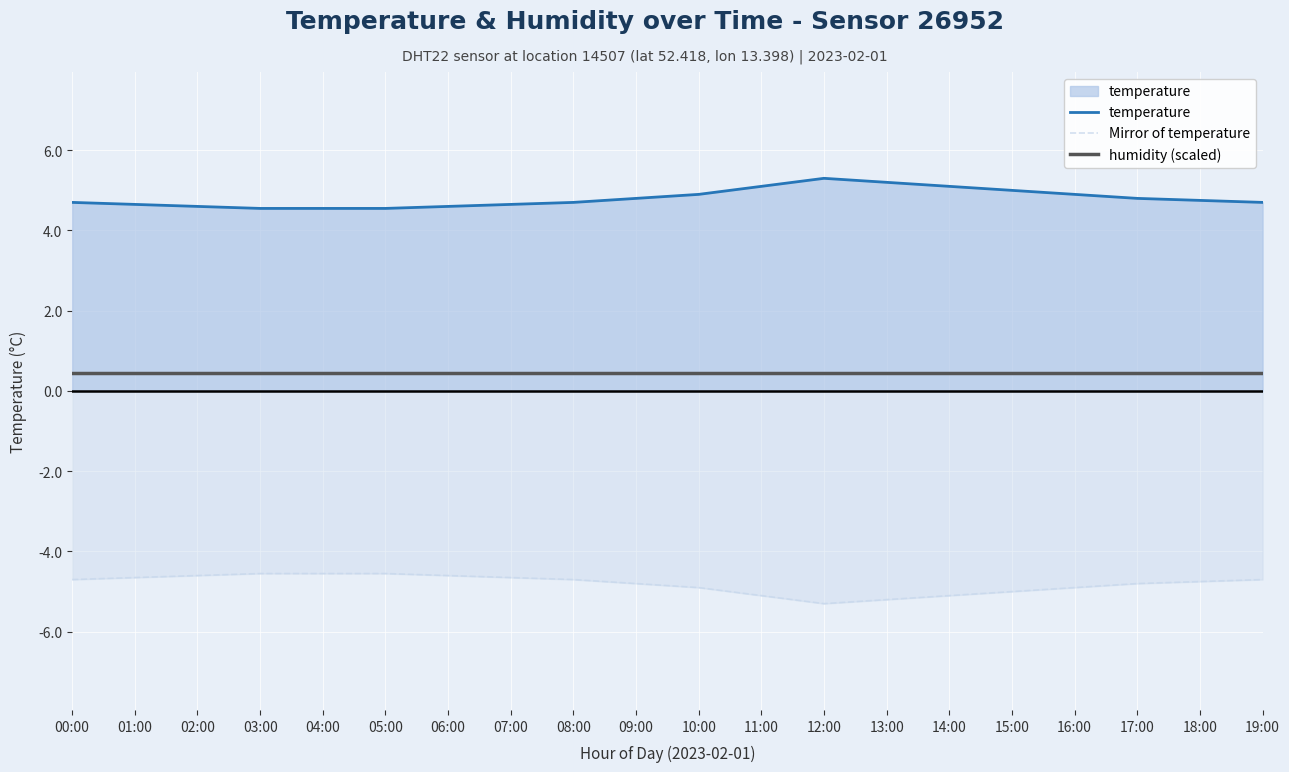

The temperature series shows 7.9 at 15:00. True or false?

False